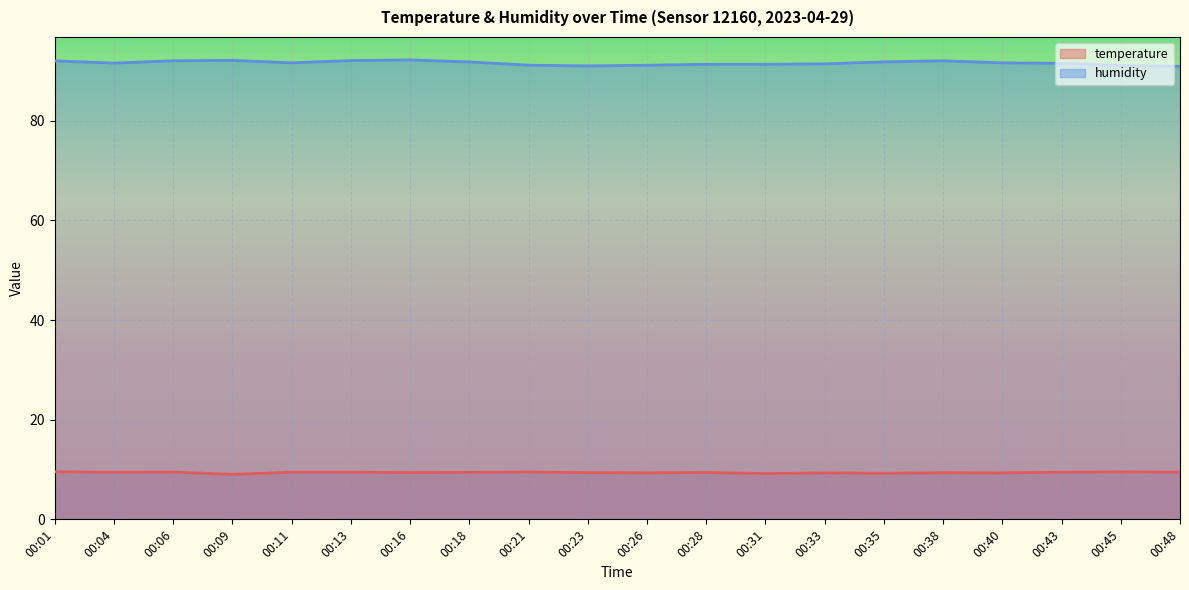

What is the sum of the humidity values at 00:28 and 00:01?

183.3